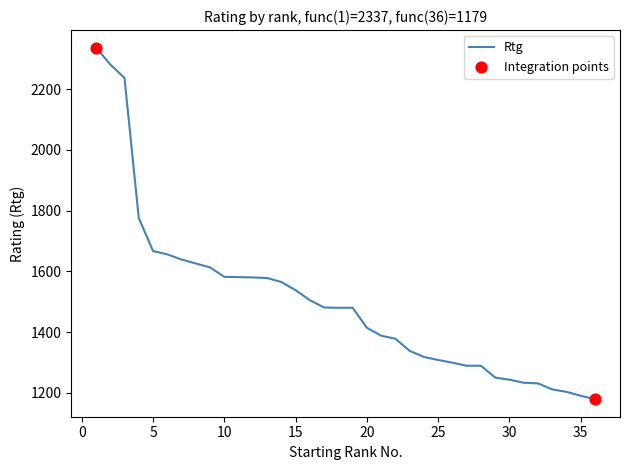

What is the minimum value shown in the chart?

1179